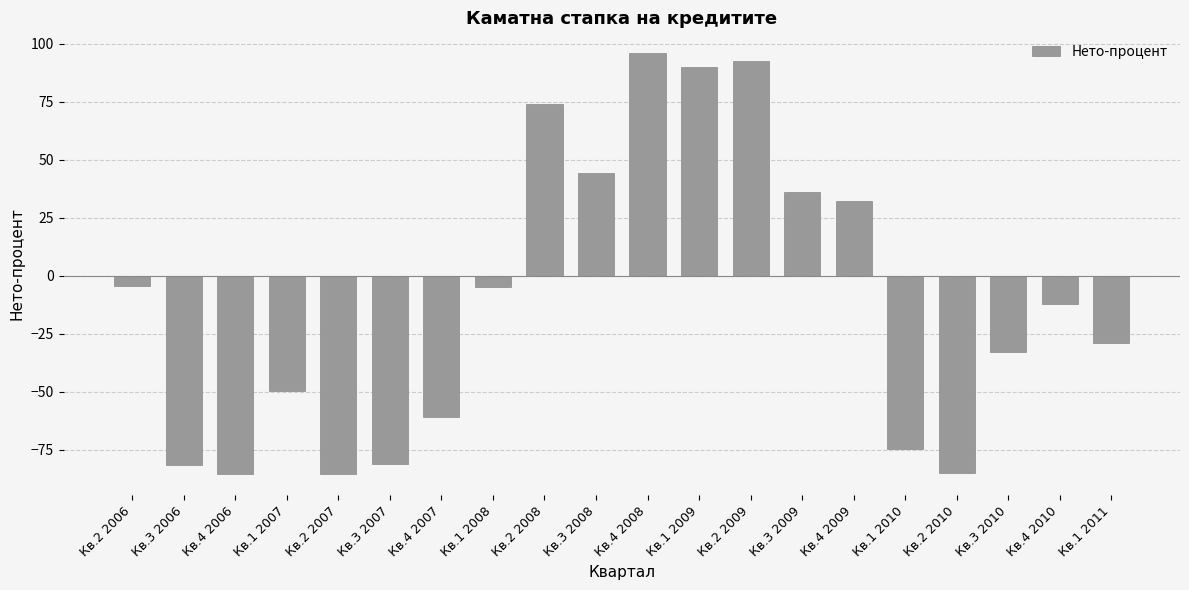

What is the label of the 11th bar from the right?

Кв.3 2008